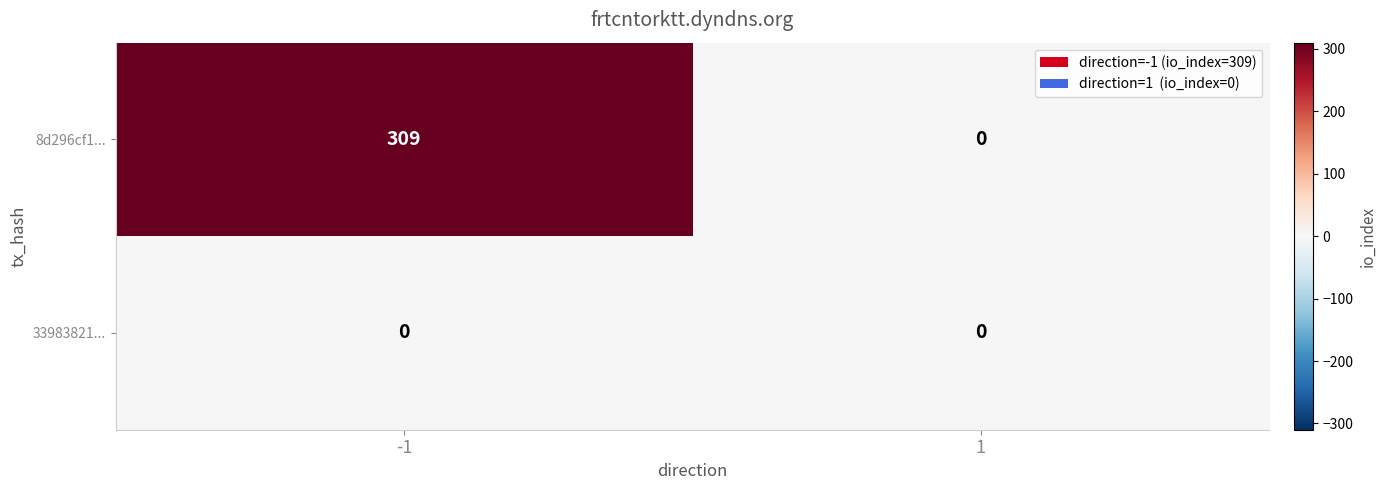

Reading left to right, extract all data points from this chart.

8d296cf1...: 309	0
33983821...: 0	0